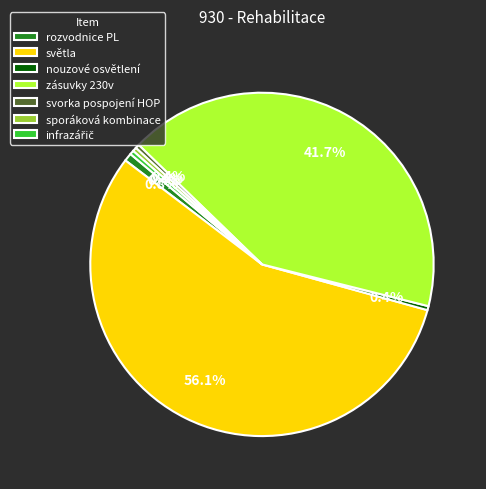

Approximately how many times larger is the value at rozvodnice PL compared to sporáková kombinace?

2.0